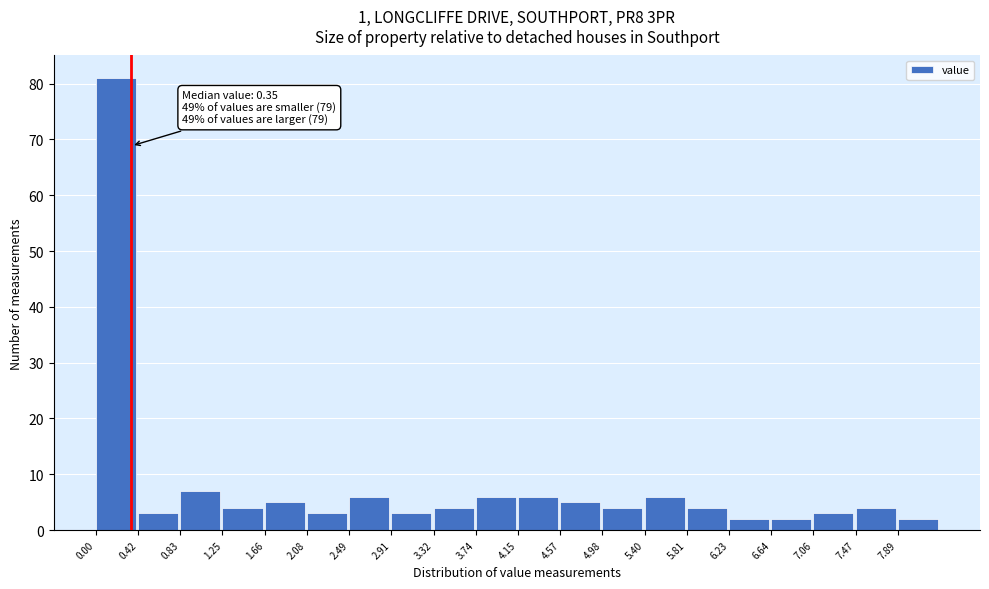

Over which range of the x-axis is the bar tallest?

0.000 to 0.415